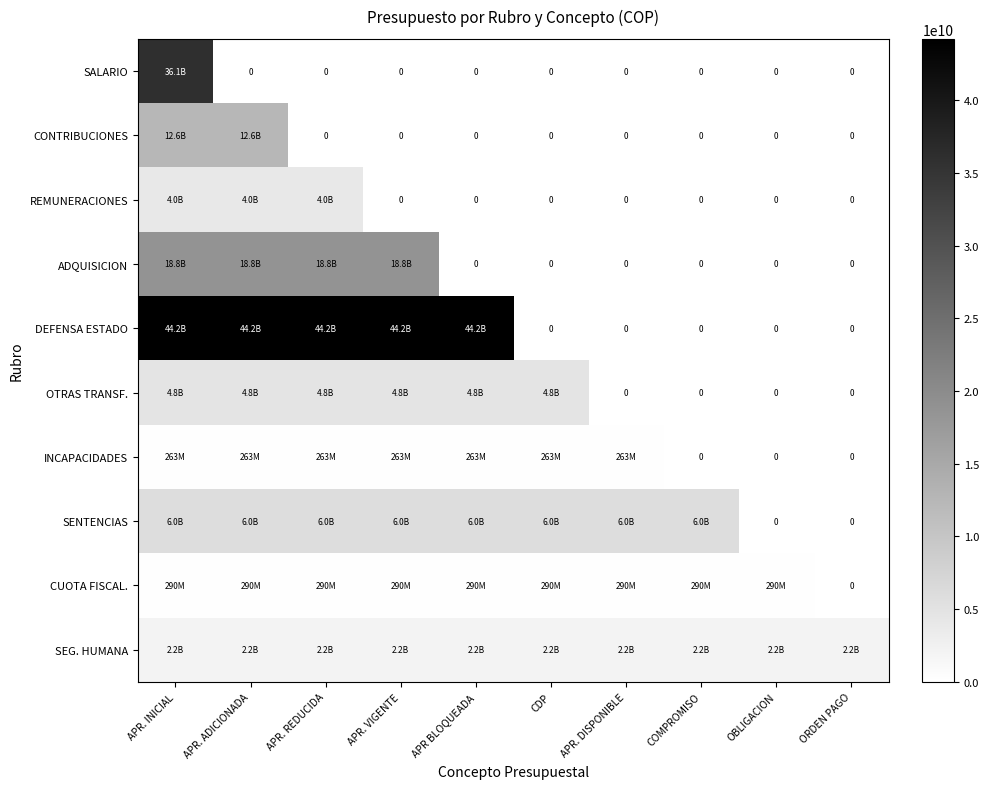

What is the highest value of the CUOTA FISCAL. series?

289800000